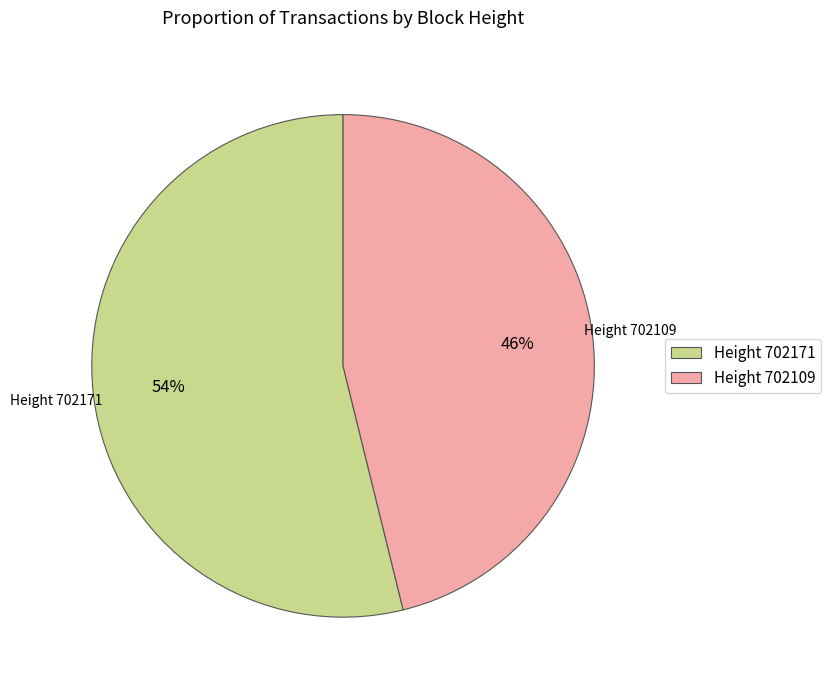

The Height 702171 slice represents 54% of the pie. True or false?

True